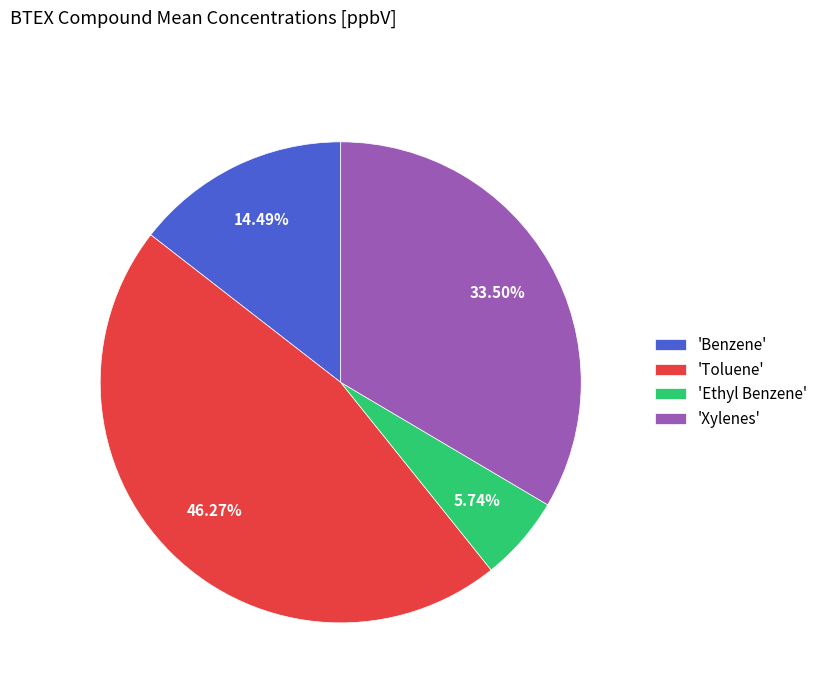

Is the sum of 'Xylenes' and 'Benzene' greater than half?

No